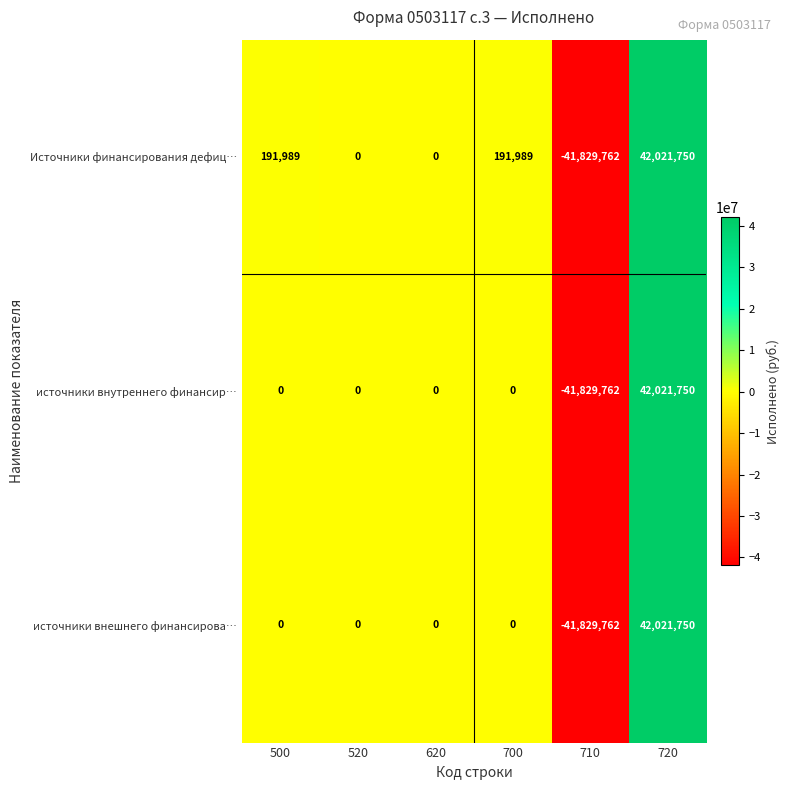

What is the difference between the Источники финансирования дефиц… values at 700 and 720?

41829761